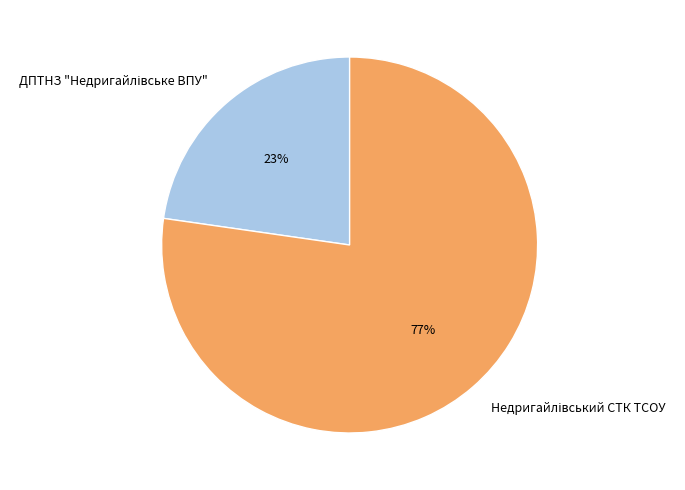

Is there a majority slice in this chart?

Yes